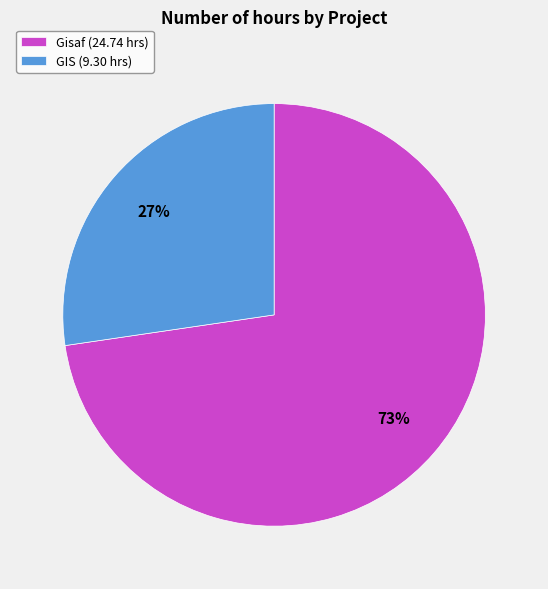

Approximately how many times larger is the value at GIS (9.30 hrs) compared to Gisaf (24.74 hrs)?

0.4